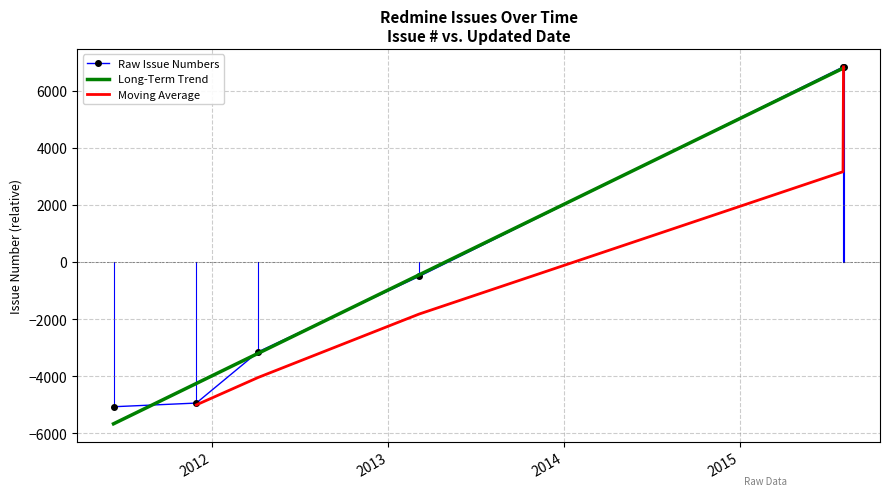

What is the sum of the values at 2013-03-06 and 2015-08-05?

6325.3